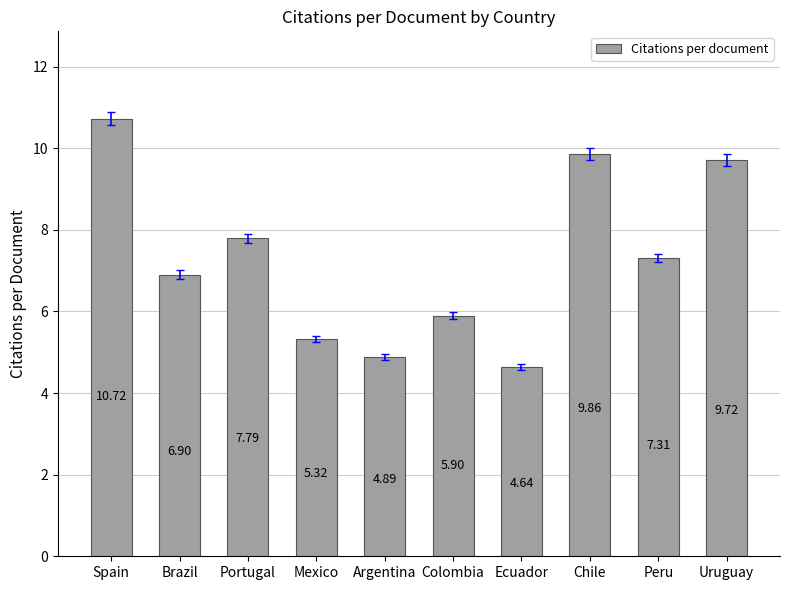

What is the difference between the values at Peru and Ecuador?

2.7